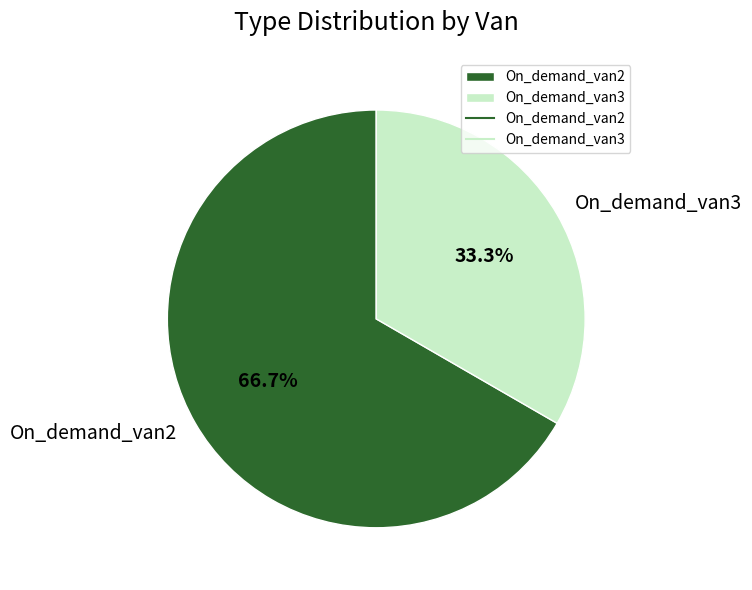

To the nearest percent, what is the difference between the largest and smallest slice percentages?

33%